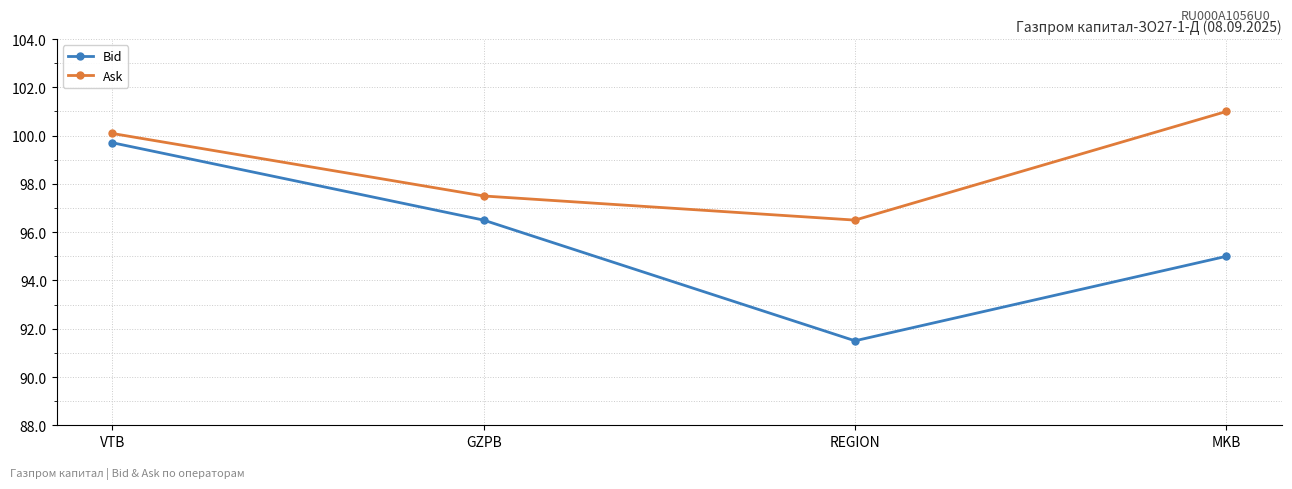

True or false: Ask has a value of 32.2 at VTB.

False